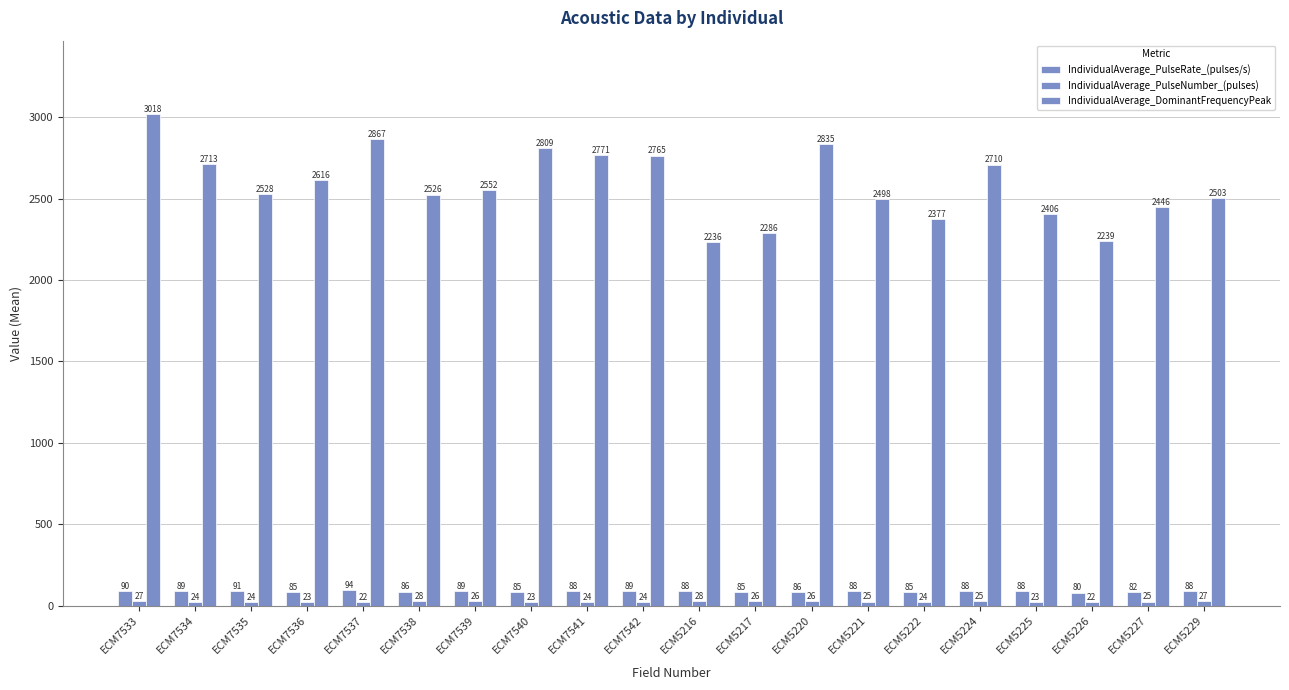

At how many categories does at least one series exceed 1442?

20